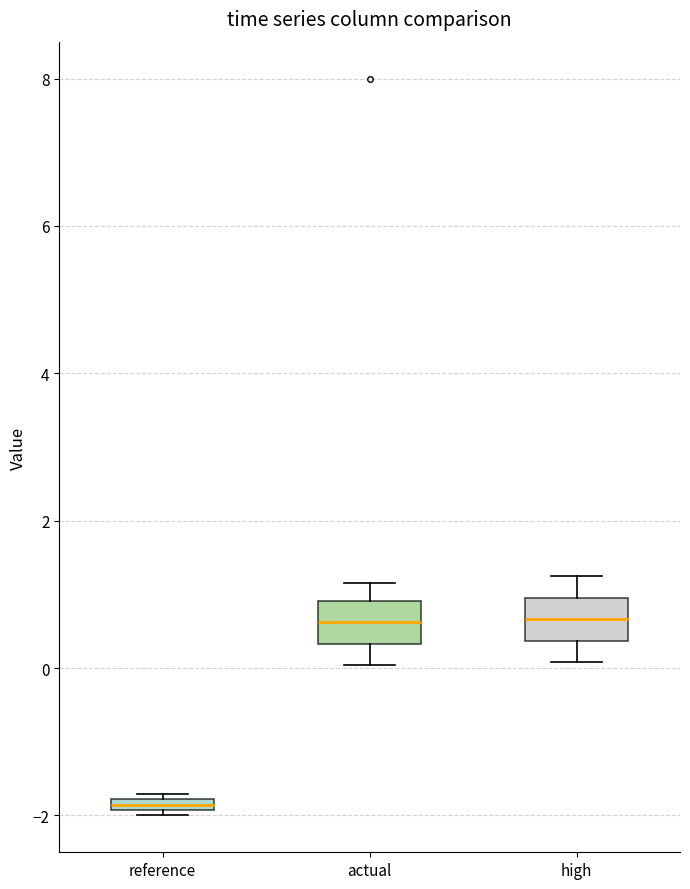

Which box's median line is the lowest?

reference